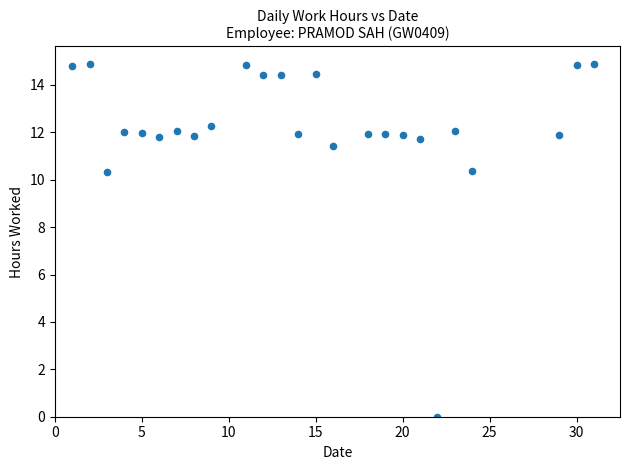

What is the range of Y values (max minus min)?

14.9